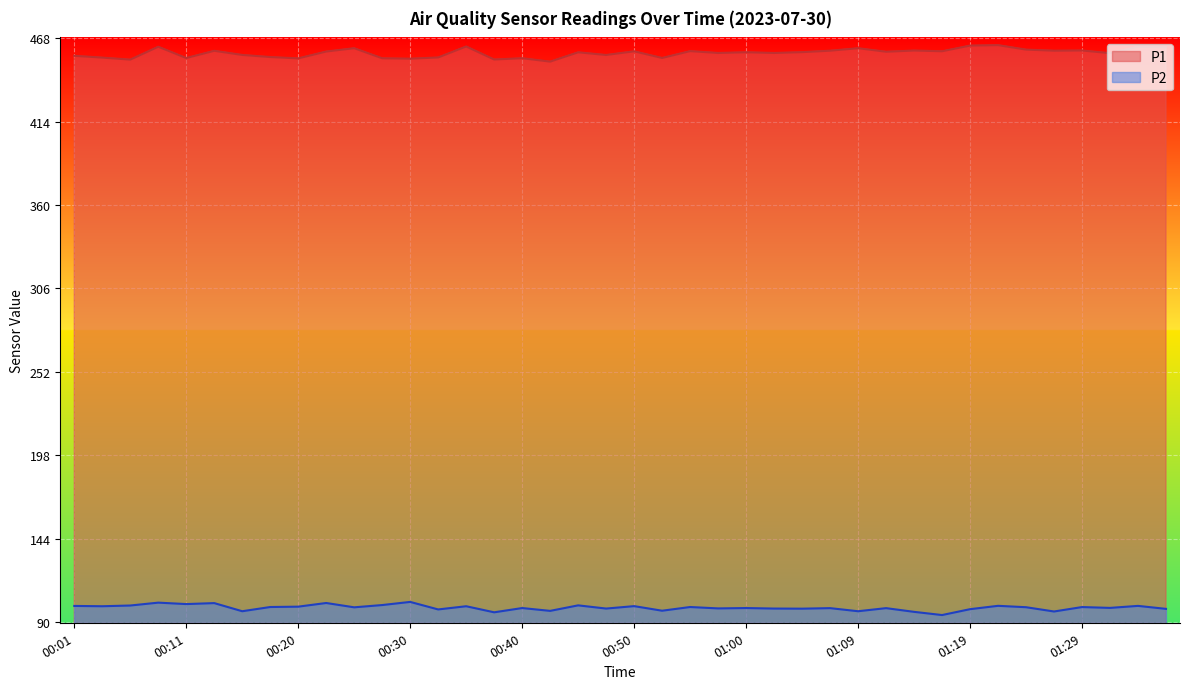

Where is P2 nearest to the value 98?

00:33